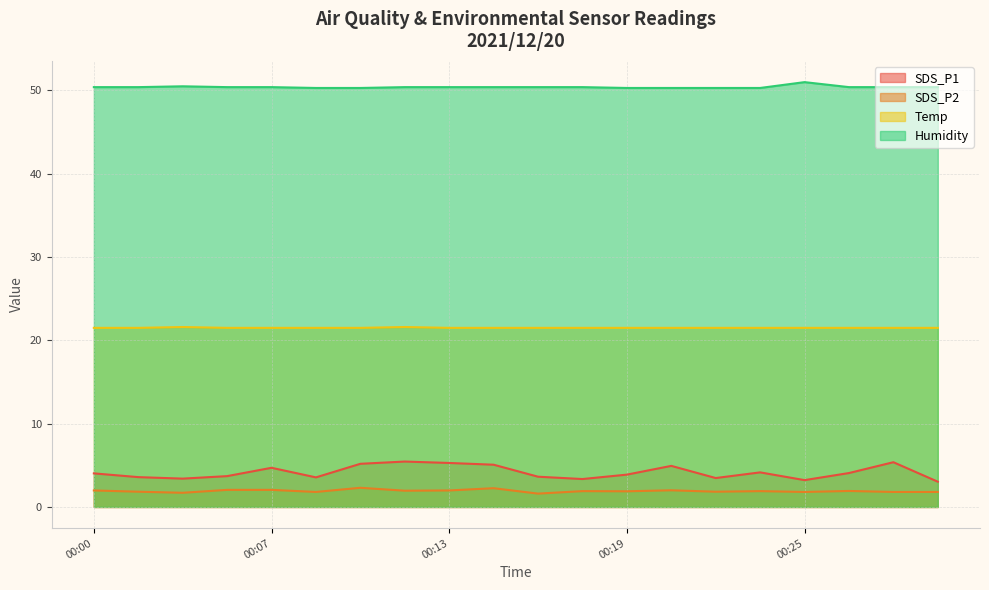

True or false: SDS_P2 and Temp cross at least once.

False